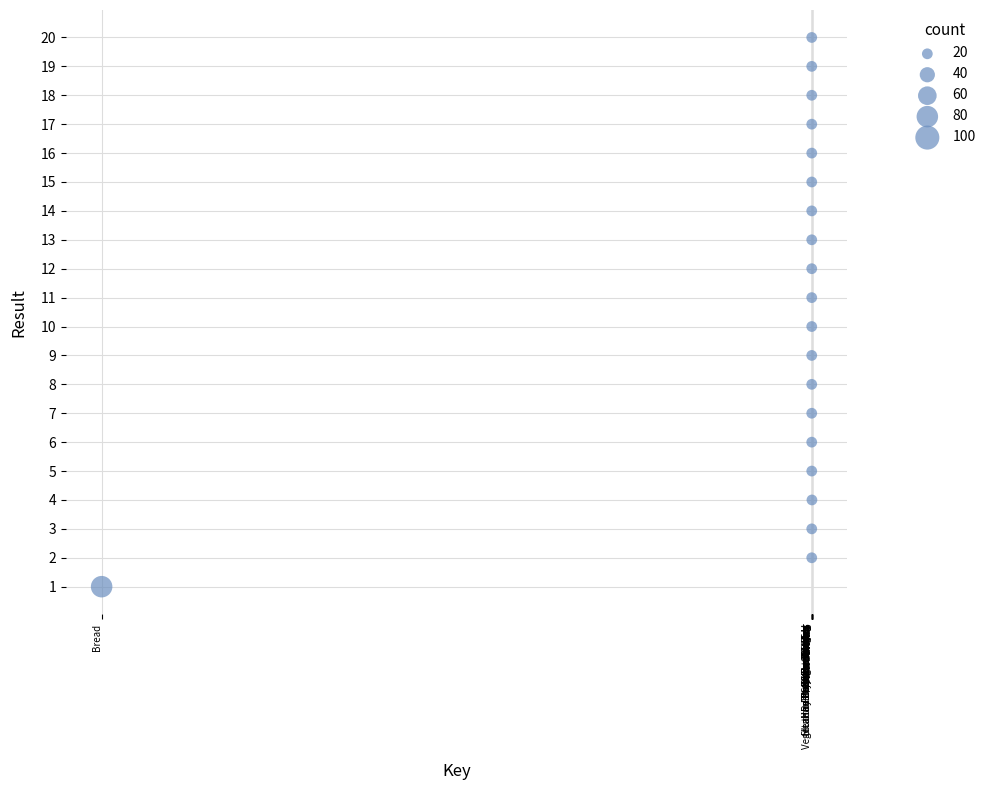

What is the range of Y values (max minus min)?

19